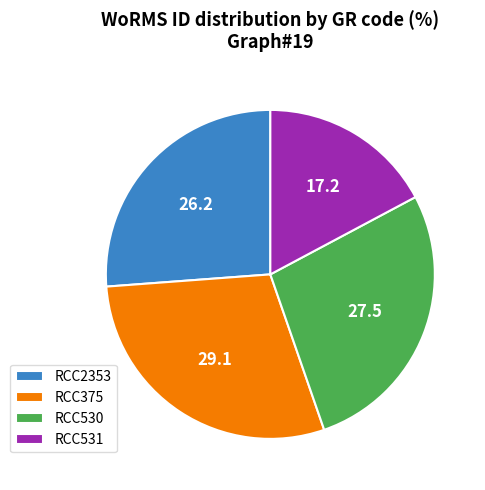

True or false: RCC2353 accounts for 37% of the total.

False